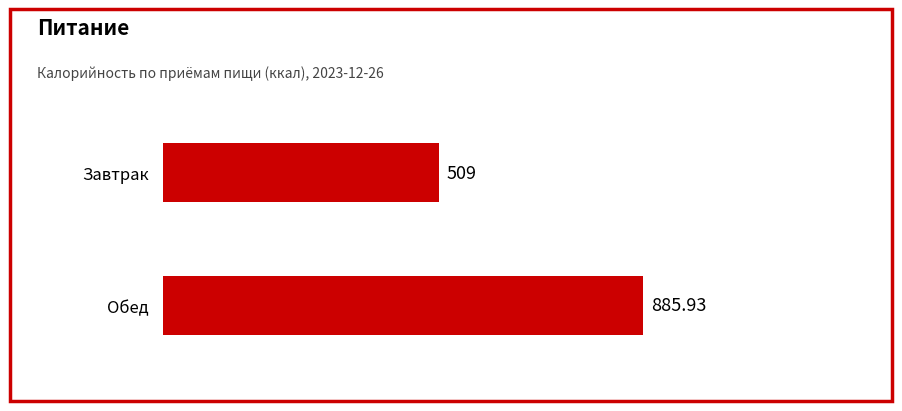

What is the average value?

697.5